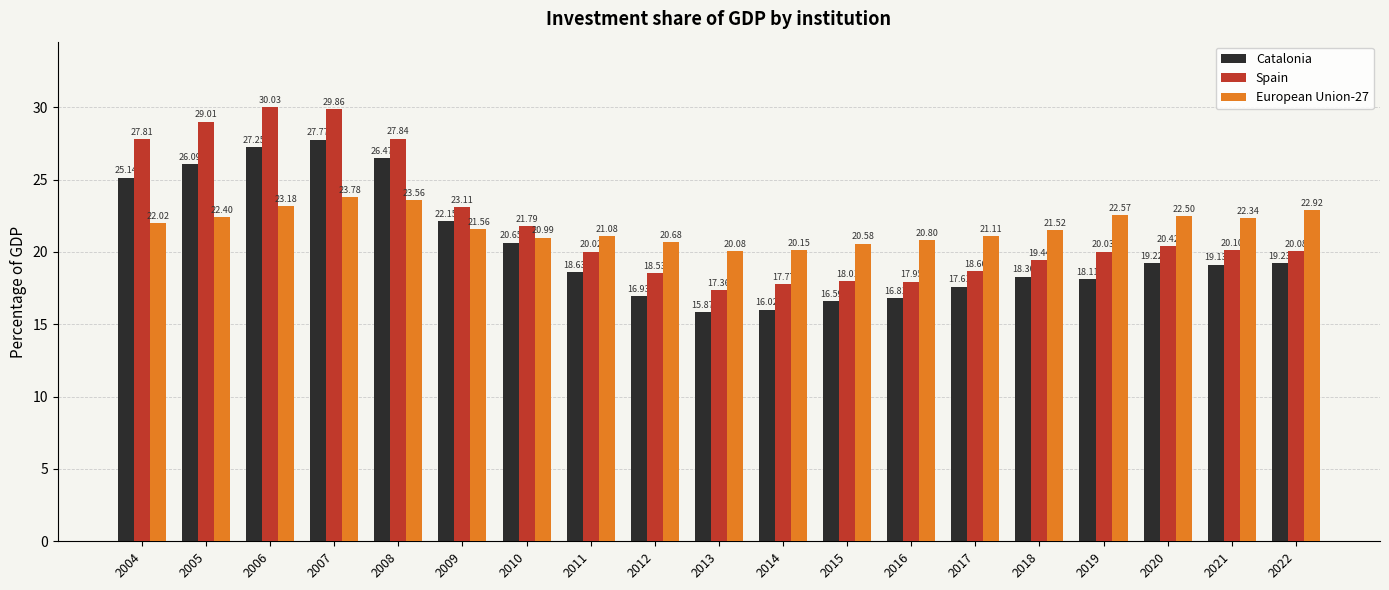

The European Union-27 series shows 23.2 at 2006. True or false?

True